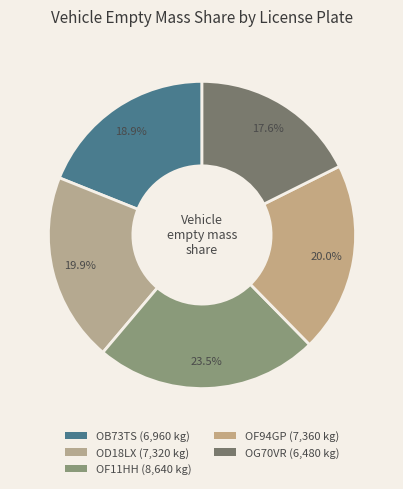

Does any single category account for the majority?

No